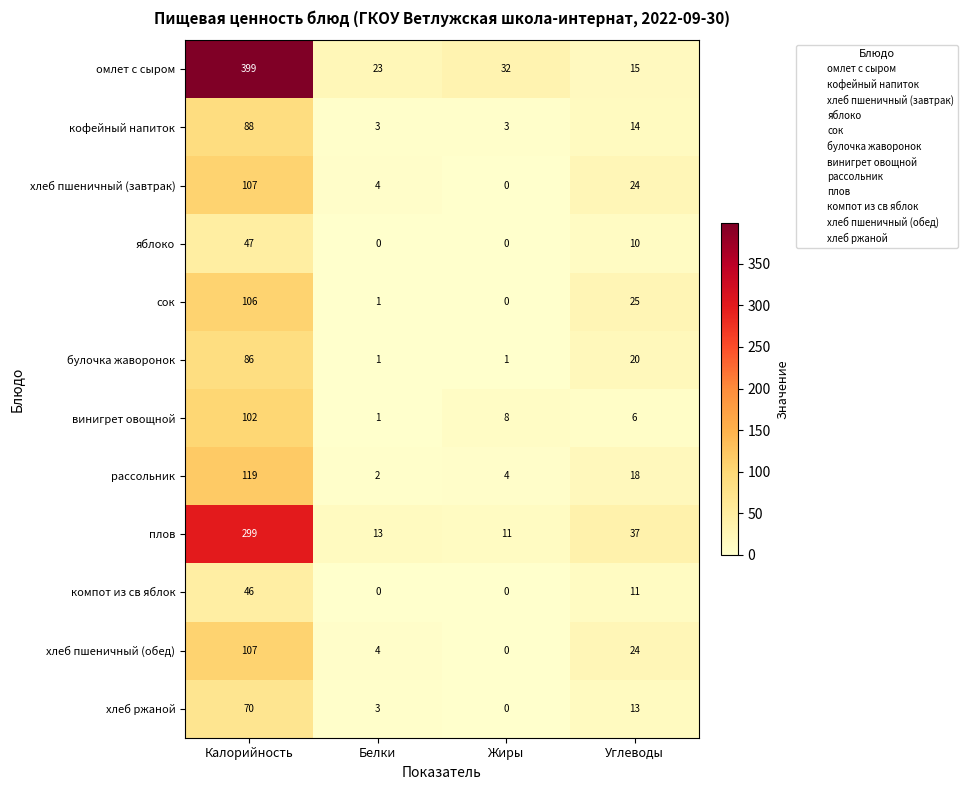

Which series has the largest range (max minus min)?

омлет с сыром